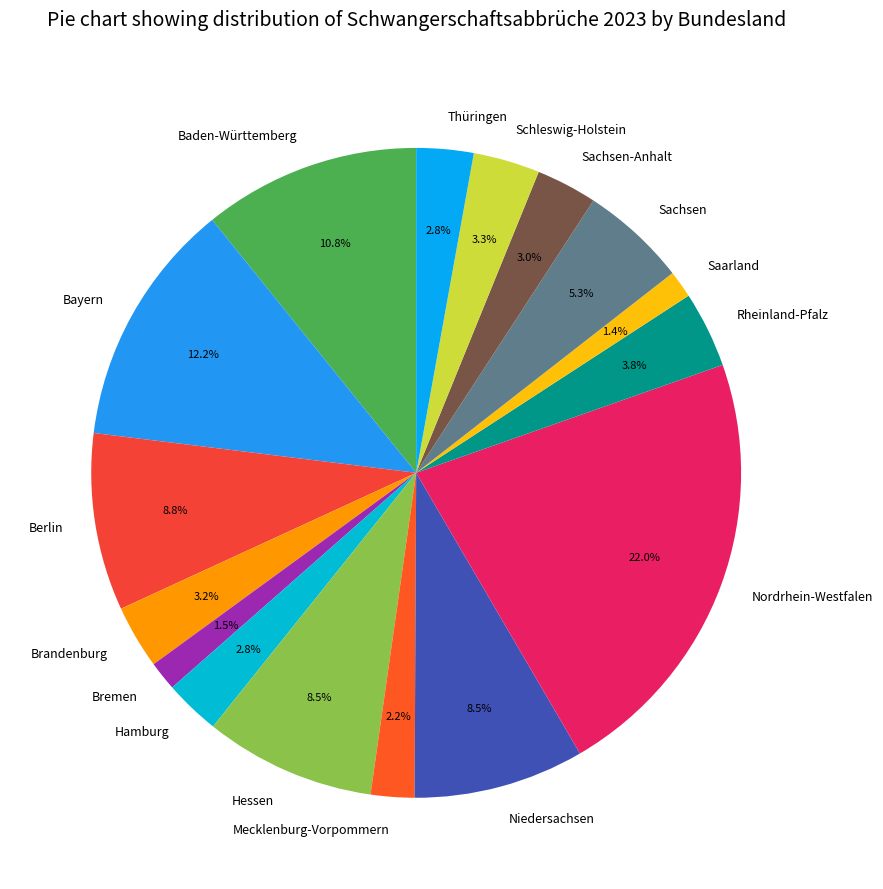

Do Baden-Württemberg and Brandenburg together represent more than half of the pie?

No